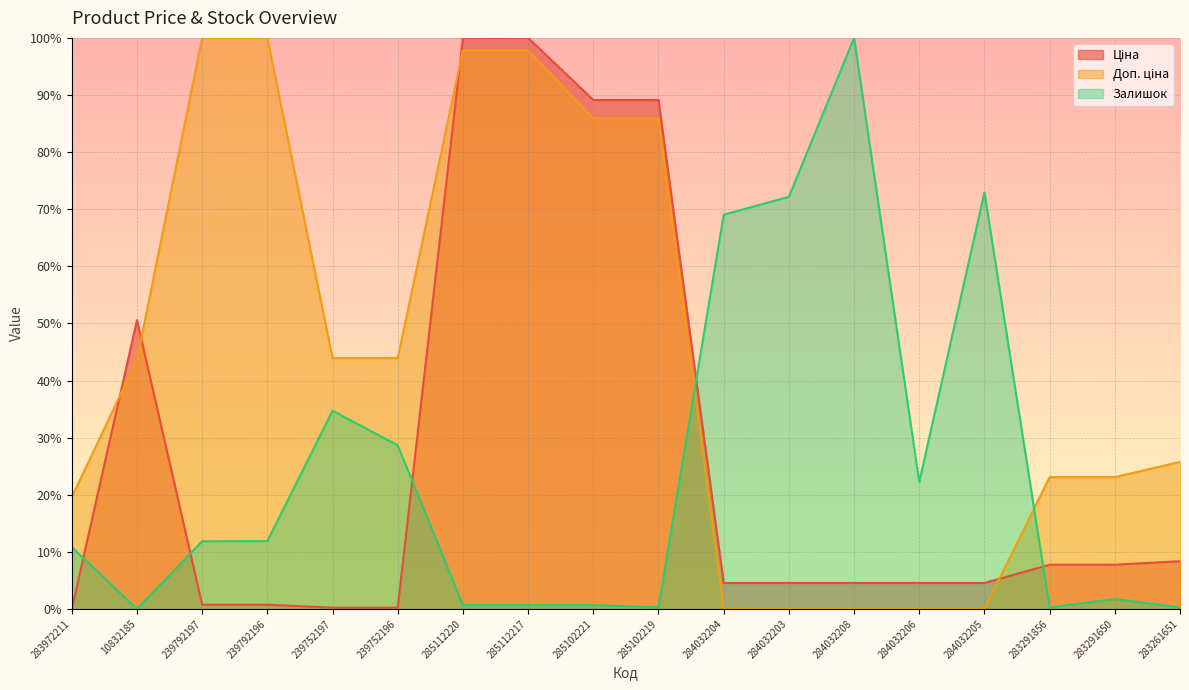

At which label does Ціна reach its peak?

285112220